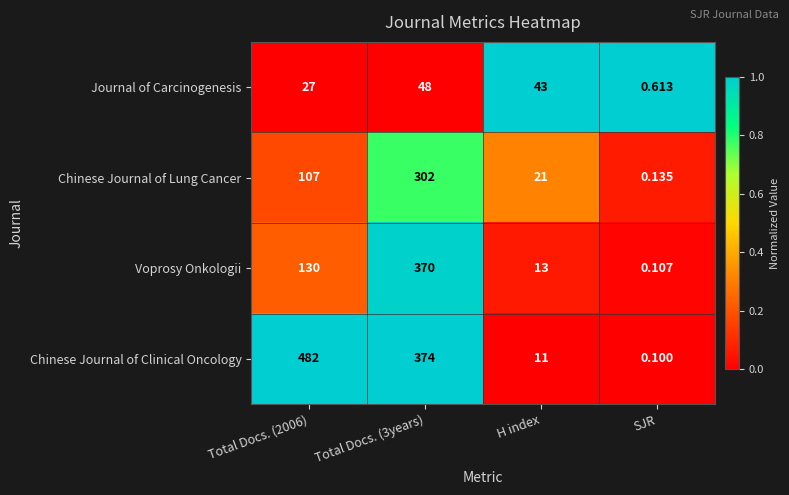

List the series in order of their peak value, lowest first.

Journal of Carcinogenesis, Chinese Journal of Lung Cancer, Voprosy Onkologii, Chinese Journal of Clinical Oncology